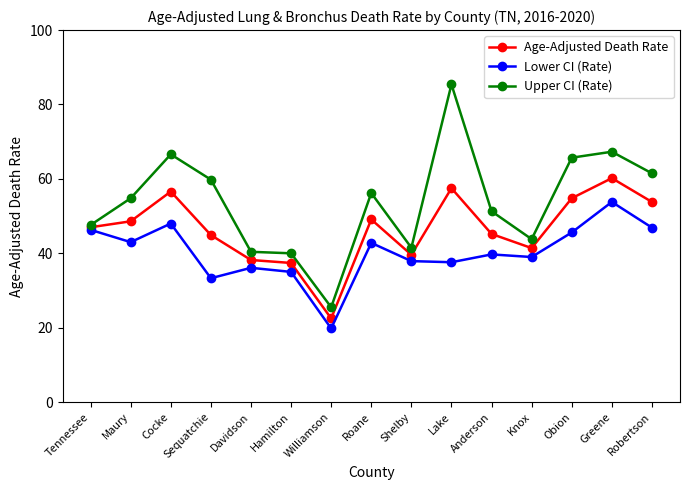

How many distinct data groups are displayed?

3